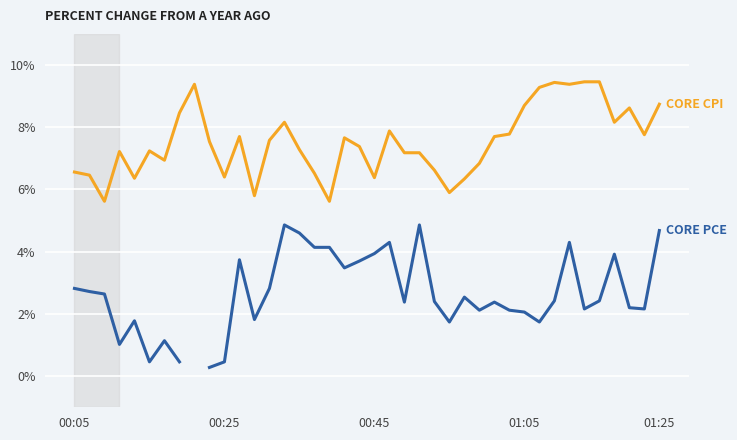

Does the chart display data point markers on the line(s)?

No